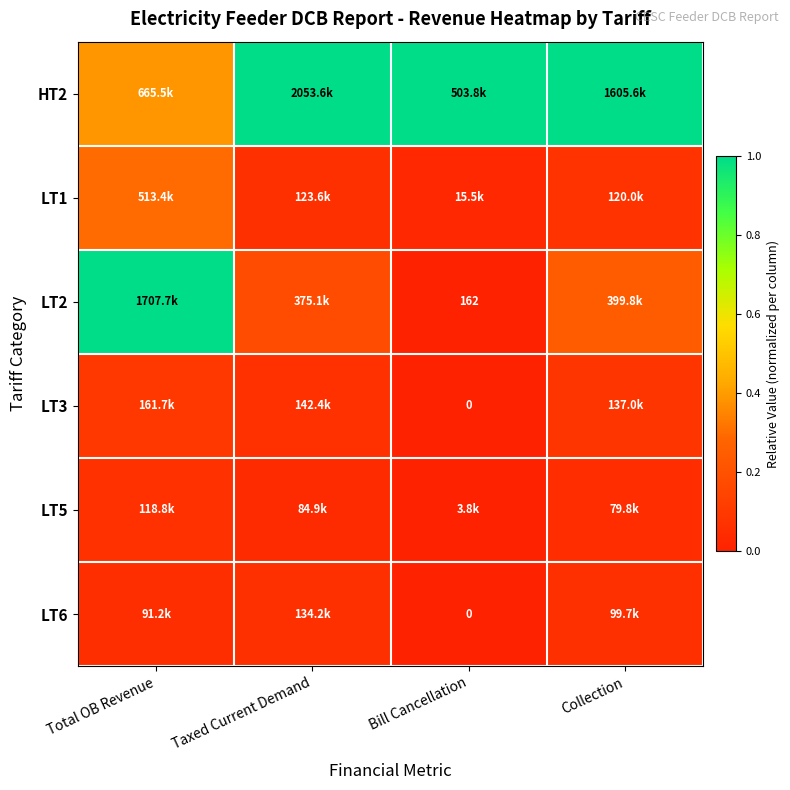

How many categories are shown in the chart?

4